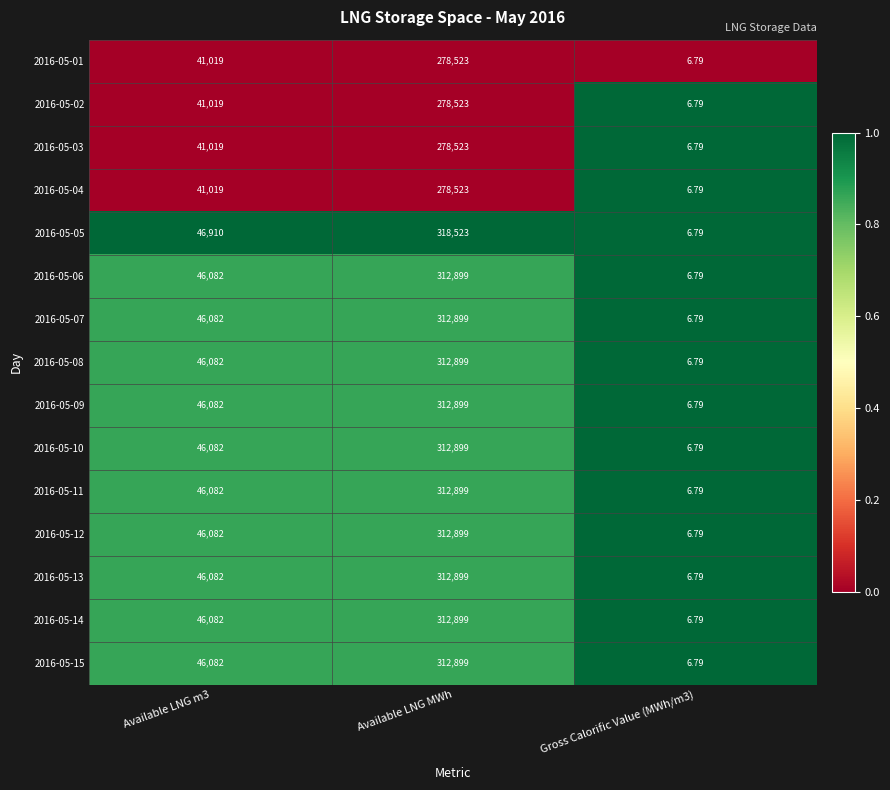

Is the value of 2016-05-07 at Available LNG m3 greater than the value of 2016-05-09 at Gross Calorific Value (MWh/m3)?

Yes